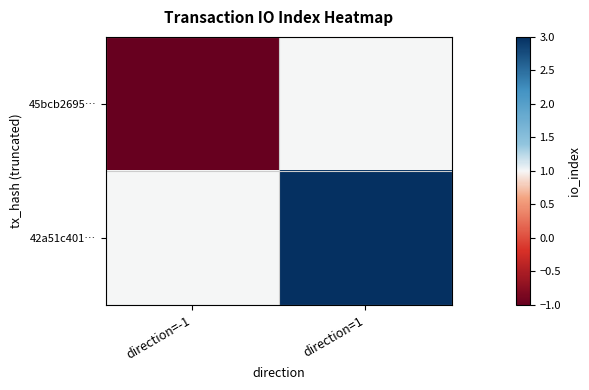

At which category is the sum across all series the highest?

direction=1